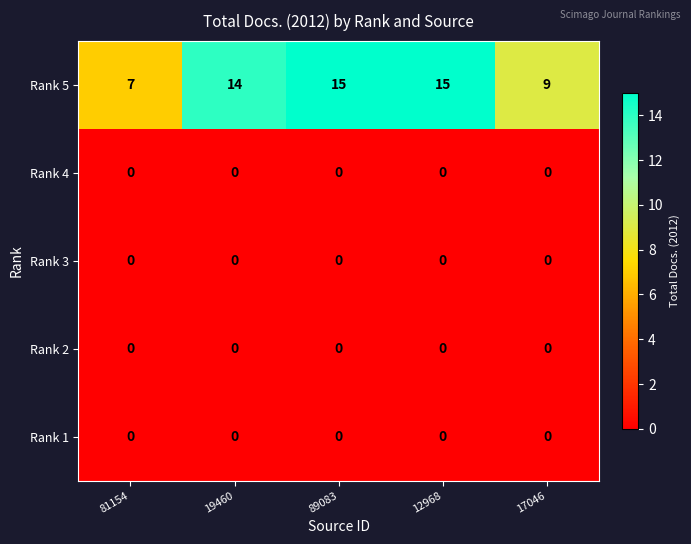

The Rank 1 series shows 0 at 17046. True or false?

True